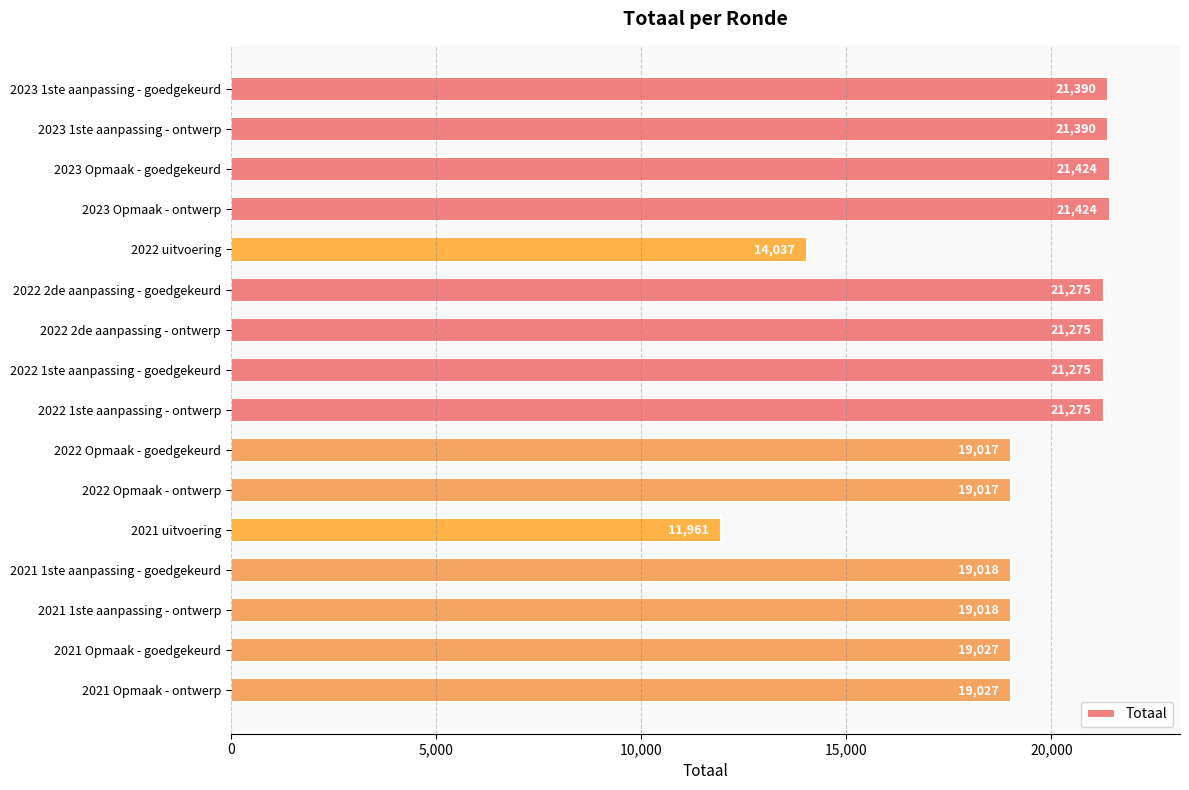

What is the change in value from 2021 uitvoering to 2021 1ste aanpassing - ontwerp?

+7057